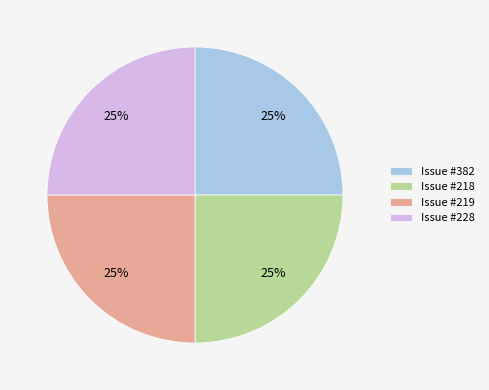

What is the ratio of the value at Issue #219 to the value at Issue #382?

1.0